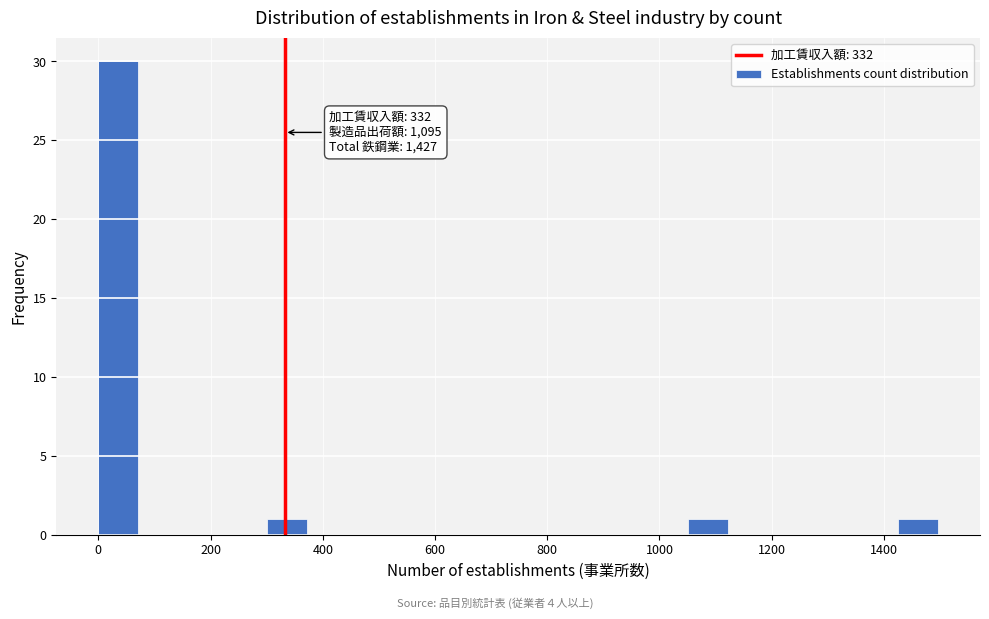

Around what value on the x-axis is the tallest bar? Give the approximate position of its centre, as read against the axis.

40